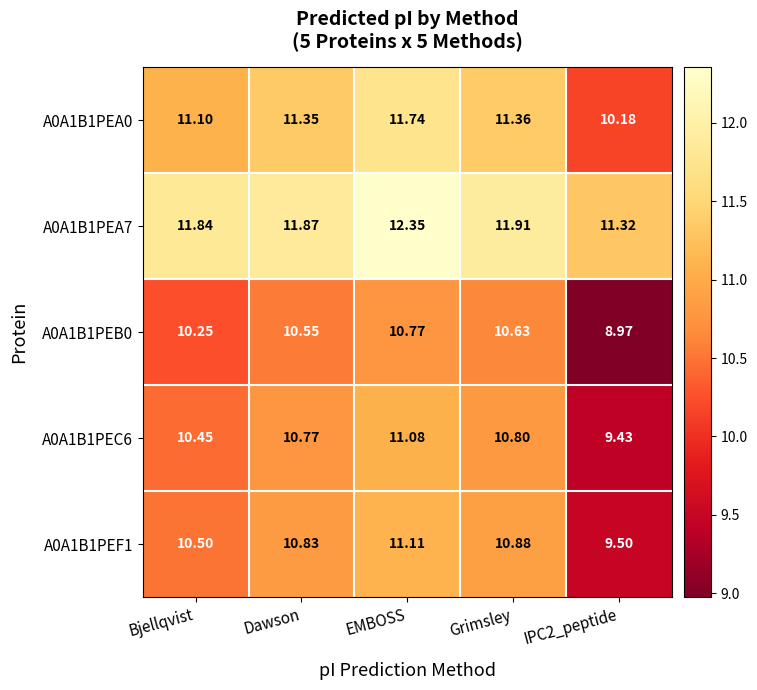

Count the number of categories in the chart.

5